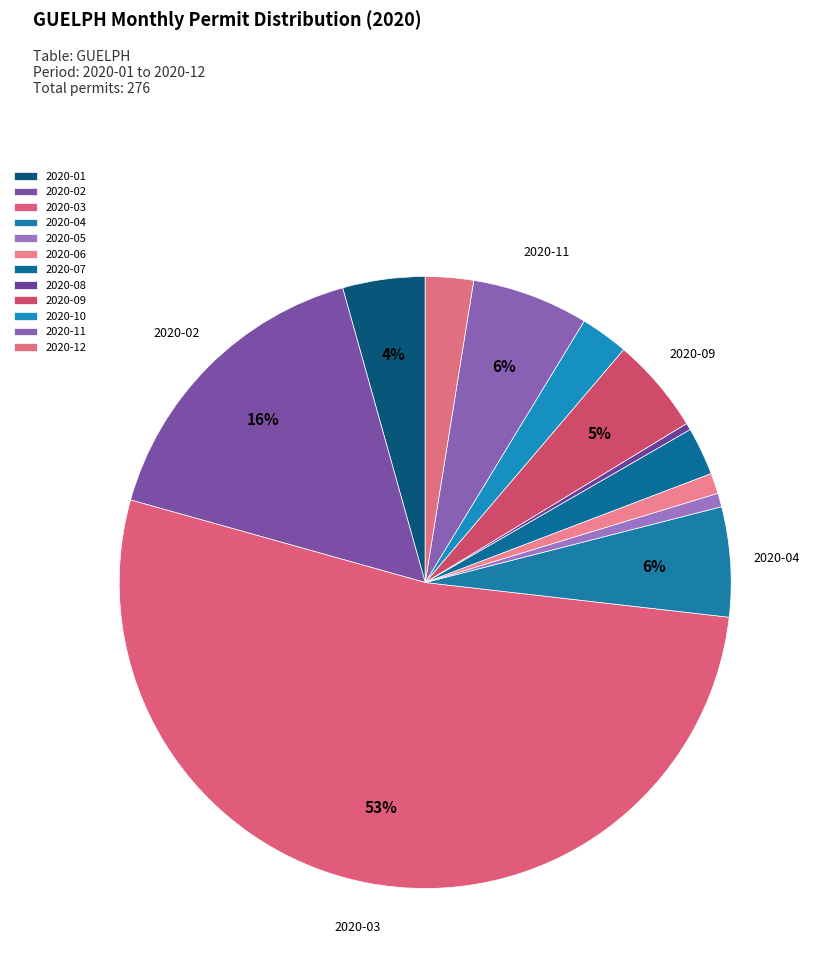

To the nearest percent, what is the average slice percentage?

8%